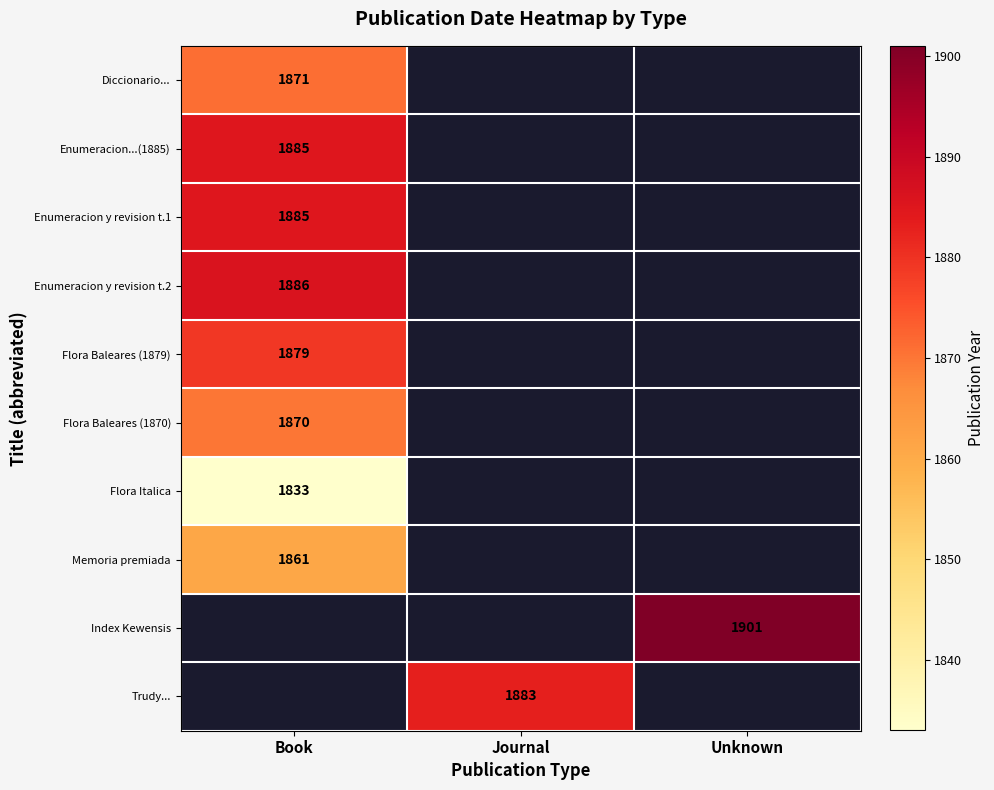

Is it true that Flora Baleares (1870) equals 824 at Book?

False